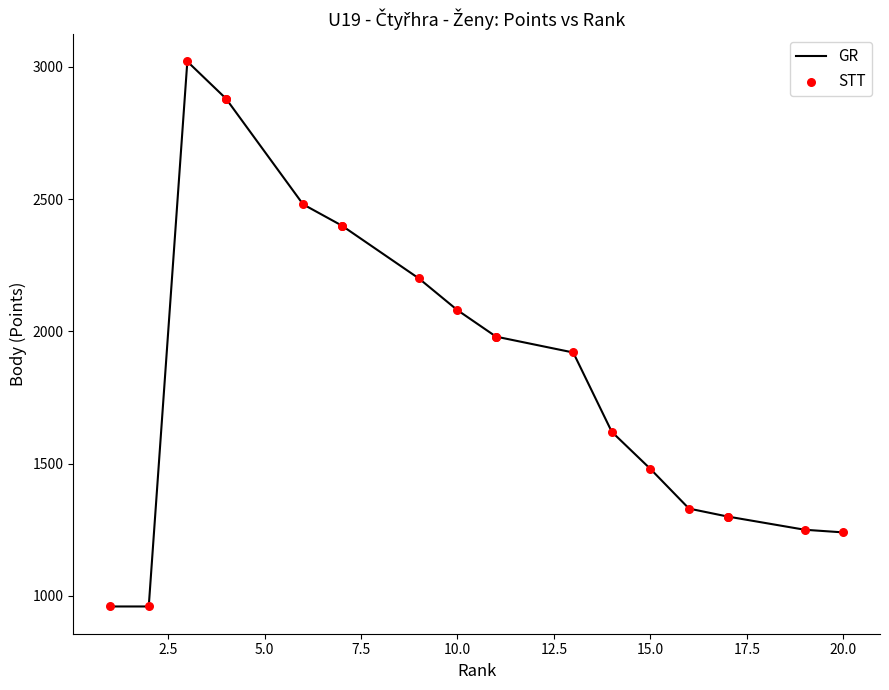

Which series has the largest total across all categories?

GR